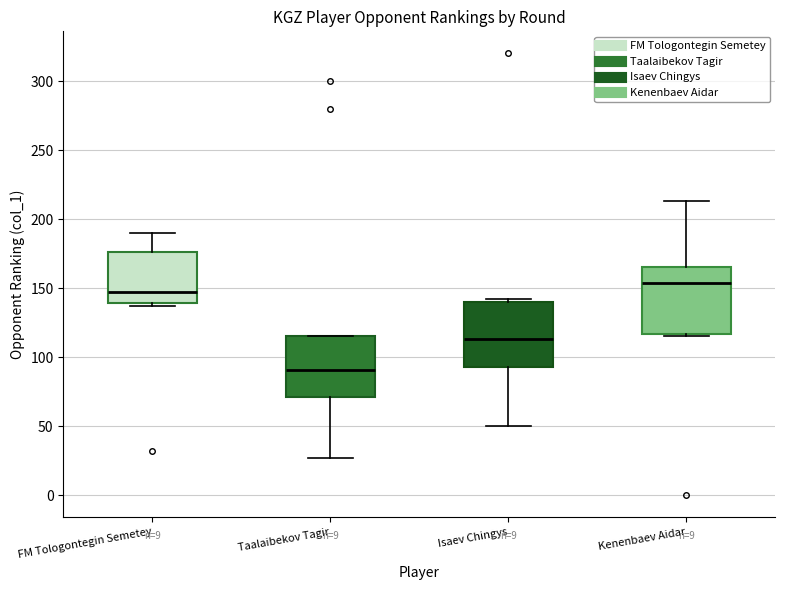

Reading left to right, read every box against the y-axis: the position of its median line, the range the box covers, and the ends of its whiskers. The values are not printed on the chart, so give them approximately, as read against the axis.

FM Tologontegin Semetey: median 145, box 140 to 175, whiskers 135 to 190
Taalaibekov Tagir: median 90, box 70 to 115, whiskers 25 to 115
Isaev Chingys: median 115, box 95 to 140, whiskers 50 to 140 (just above the box's upper edge)
Kenenbaev Aidar: median 155, box 115 to 165, whiskers 115 (just below the box's lower edge) to 215